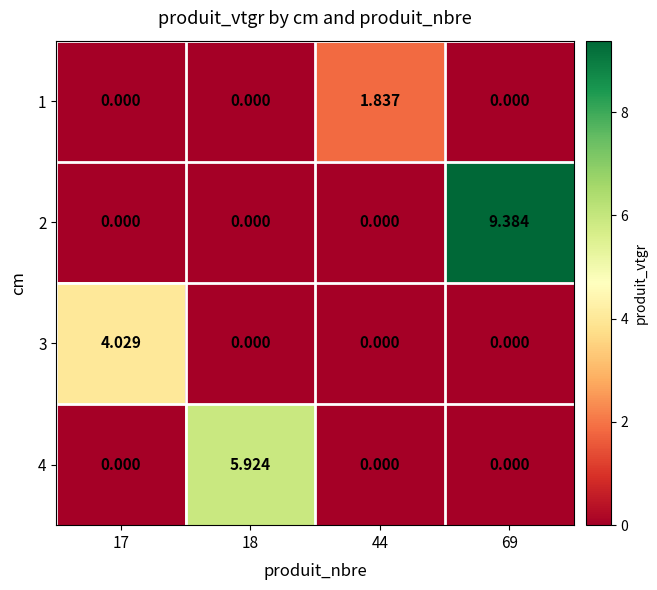

Is the value of 4 at 18 greater than the value of 1 at 18?

Yes